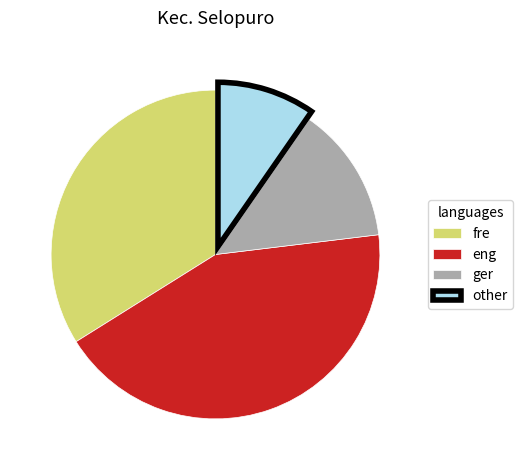

Do other and fre together represent more than half of the pie?

No